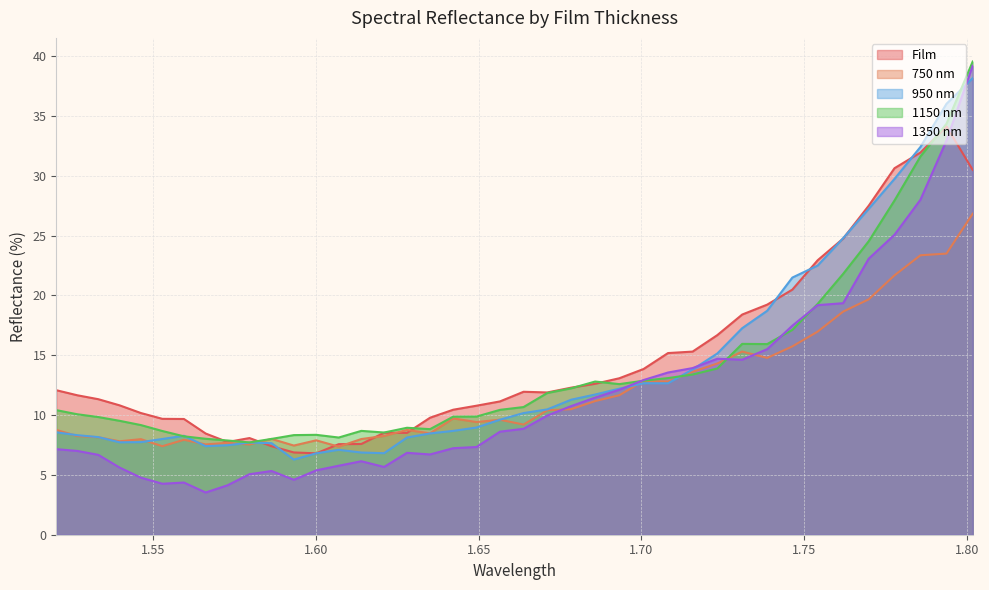

Rank the categories by 1350 nm value from highest to lowest.

1.80177746909075, 1.79372226488732, 1.78571435667606, 1.77775346594336, 1.76983931579754, 1.7619716309596, 1.75415013775386, 1.74637456409873, 1.73864463949753, 1.72332066333995, 1.73096009502935, 1.71572607863272, 1.70817607665972, 1.70067039471275, 1.69320877161442, 1.6857909477094, 1.67841666485556, 1.67108566641529, 1.6637976972468, 1.65655250369552, 1.64934983358546, 1.64218943621074, 1.52025369513383, 1.52669442788136, 1.62799446414333, 1.63507106232707, 1.53317316260289, 1.61396561092675, 1.60701286750226, 1.62095939531319, 1.53969012494743, 1.60010092297789, 1.58639846943256, 1.57960748331396, 1.54624554188857, 1.59322953670351, 1.55947265412423, 1.5528396417322, 1.57285634188399, 1.56614481005837